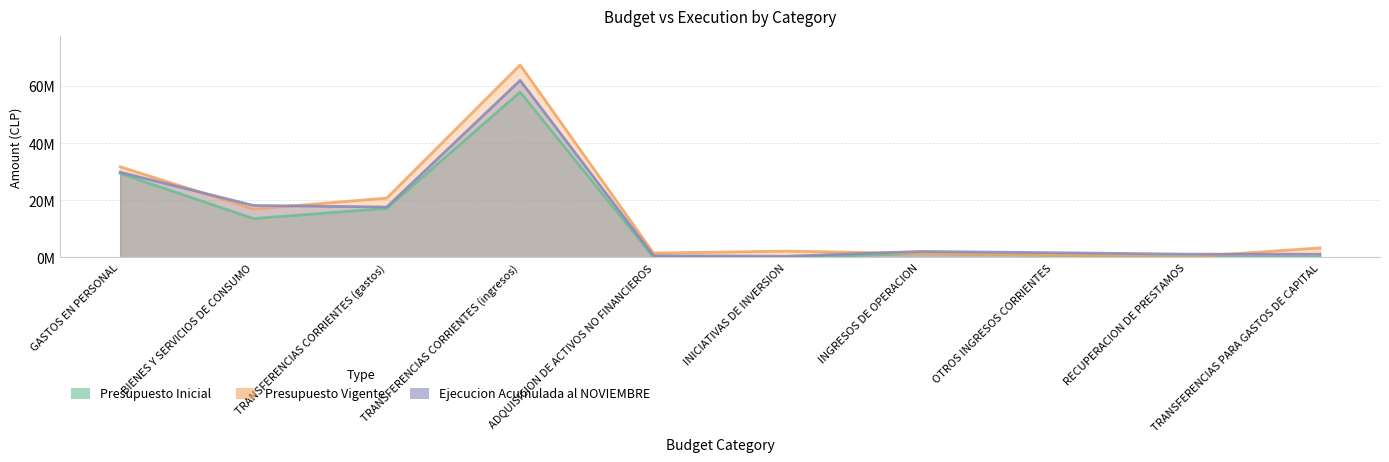

Which has a higher value, GASTOS EN PERSONAL or INGRESOS DE OPERACION?

GASTOS EN PERSONAL